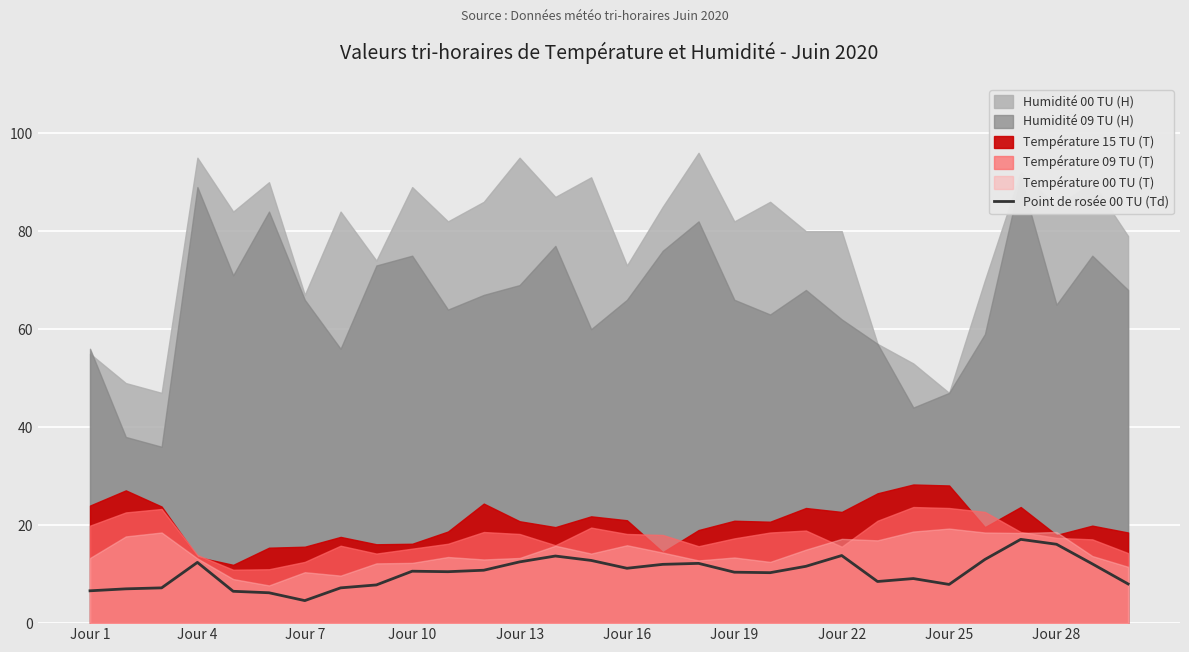

True or false: Point de rosée 00 TU (Td) has a value of 16.1 at Jour 28.

True